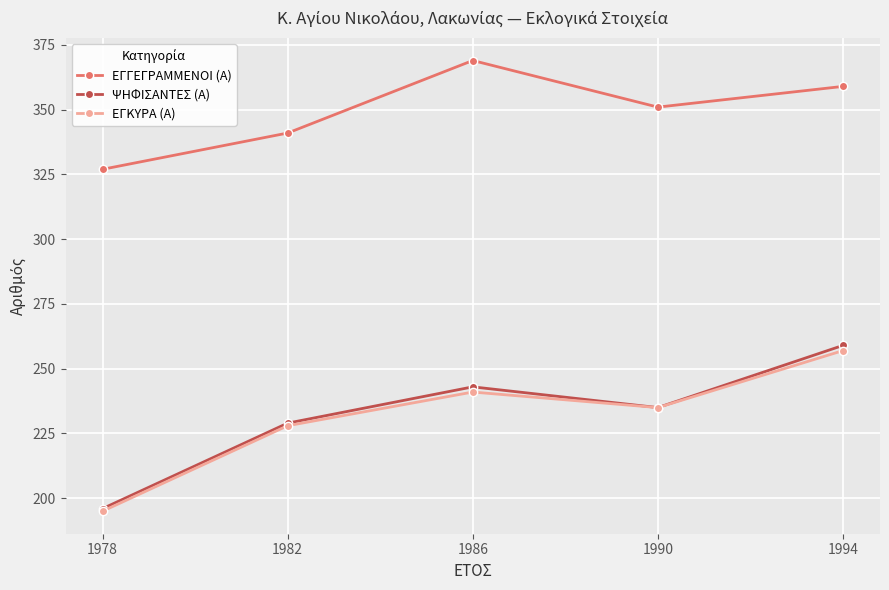

What is the difference between the ΕΓΚΥΡΑ (Α) values at 1986 and 1994?

16